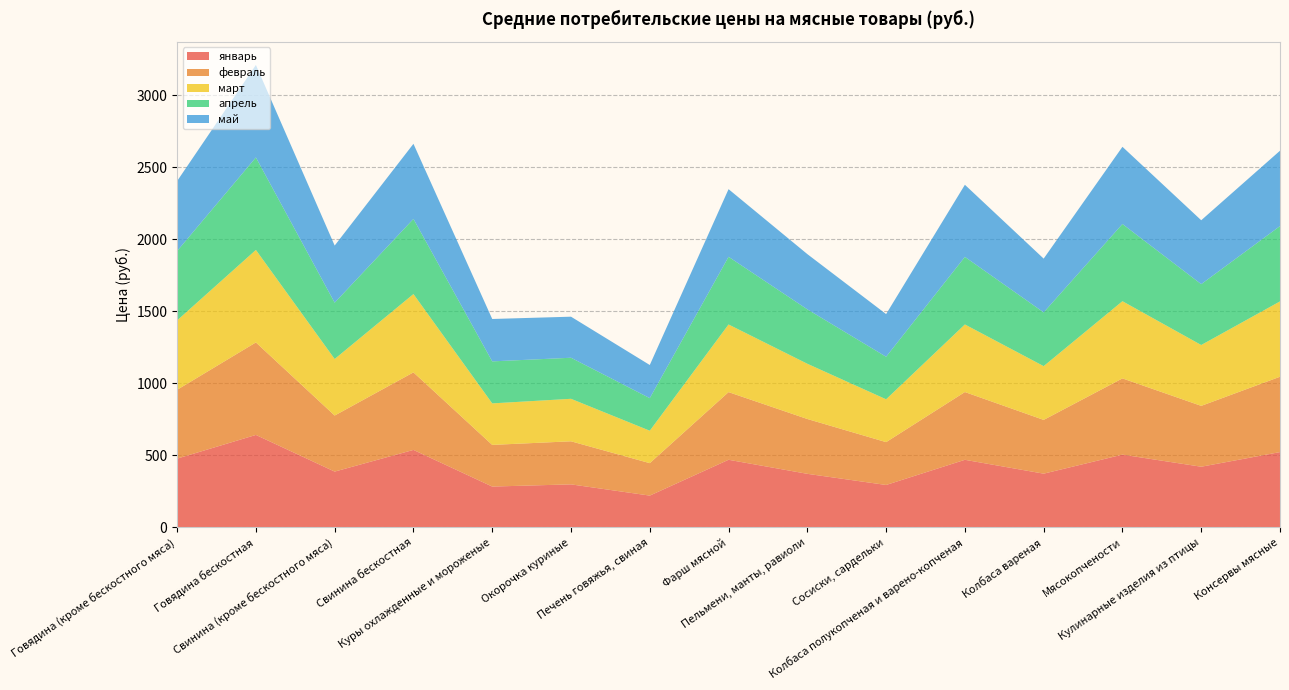

Reading left to right, what are all the values shown in this chart?

январь: Говядина (кроме бескостного мяса)=477.8	Говядина бескостная=642.3	Свинина (кроме бескостного мяса)=387.7	Свинина бескостная=538.3	Куры охлажденные и мороженые=283.8	Окорочка куриные=299.0	Печень говяжья, свиная=221.0	Фарш мясной=469.8	Пельмени, манты, равиоли=372.2	Сосиски, сардельки=294.8	Колбаса полукопченая и варено-копченая=469.6	Колбаса вареная=373.3	Мясокопчености=505.4	Кулинарные изделия из птицы=421.5	Консервы мясные=523.1
февраль: Говядина (кроме бескостного мяса)=477.8	Говядина бескостная=642.3	Свинина (кроме бескостного мяса)=389.2	Свинина бескостная=538.3	Куры охлажденные и мороженые=289.2	Окорочка куриные=299.0	Печень говяжья, свиная=225.3	Фарш мясной=469.8	Пельмени, манты, равиоли=380.7	Сосиски, сардельки=297.5	Колбаса полукопченая и варено-копченая=470.5	Колбаса вареная=373.3	Мясокопчености=529.4	Кулинарные изделия из птицы=422.6	Консервы мясные=523.1
март: Говядина (кроме бескостного мяса)=481.9	Говядина бескостная=642.3	Свинина (кроме бескостного мяса)=392.6	Свинина бескостная=543.9	Куры охлажденные и мороженые=288.3	Окорочка куриные=295.1	Печень говяжья, свиная=225.3	Фарш мясной=469.8	Пельмени, манты, равиоли=383.5	Сосиски, сардельки=297.5	Колбаса полукопченая и варено-копченая=469.4	Колбаса вареная=373.3	Мясокопчености=536.0	Кулинарные изделия из птицы=422.6	Консервы мясные=523.1
апрель: Говядина (кроме бескостного мяса)=481.9	Говядина бескостная=642.3	Свинина (кроме бескостного мяса)=391.1	Свинина бескостная=521.7	Куры охлажденные и мороженые=291.7	Окорочка куриные=285.1	Печень говяжья, свиная=226.2	Фарш мясной=469.8	Пельмени, манты, равиоли=377.9	Сосиски, сардельки=295.4	Колбаса полукопченая и варено-копченая=469.2	Колбаса вареная=373.3	Мясокопчености=536.0	Кулинарные изделия из птицы=422.6	Консервы мясные=523.1
май: Говядина (кроме бескостного мяса)=485.9	Говядина бескостная=642.3	Свинина (кроме бескостного мяса)=396.7	Свинина бескостная=521.7	Куры охлажденные и мороженые=294.4	Окорочка куриные=285.1	Печень говяжья, свиная=230.1	Фарш мясной=469.8	Пельмени, манты, равиоли=383.5	Сосиски, сардельки=296.3	Колбаса полукопченая и варено-копченая=500.8	Колбаса вареная=373.3	Мясокопчености=536.0	Кулинарные изделия из птицы=443.7	Консервы мясные=523.1